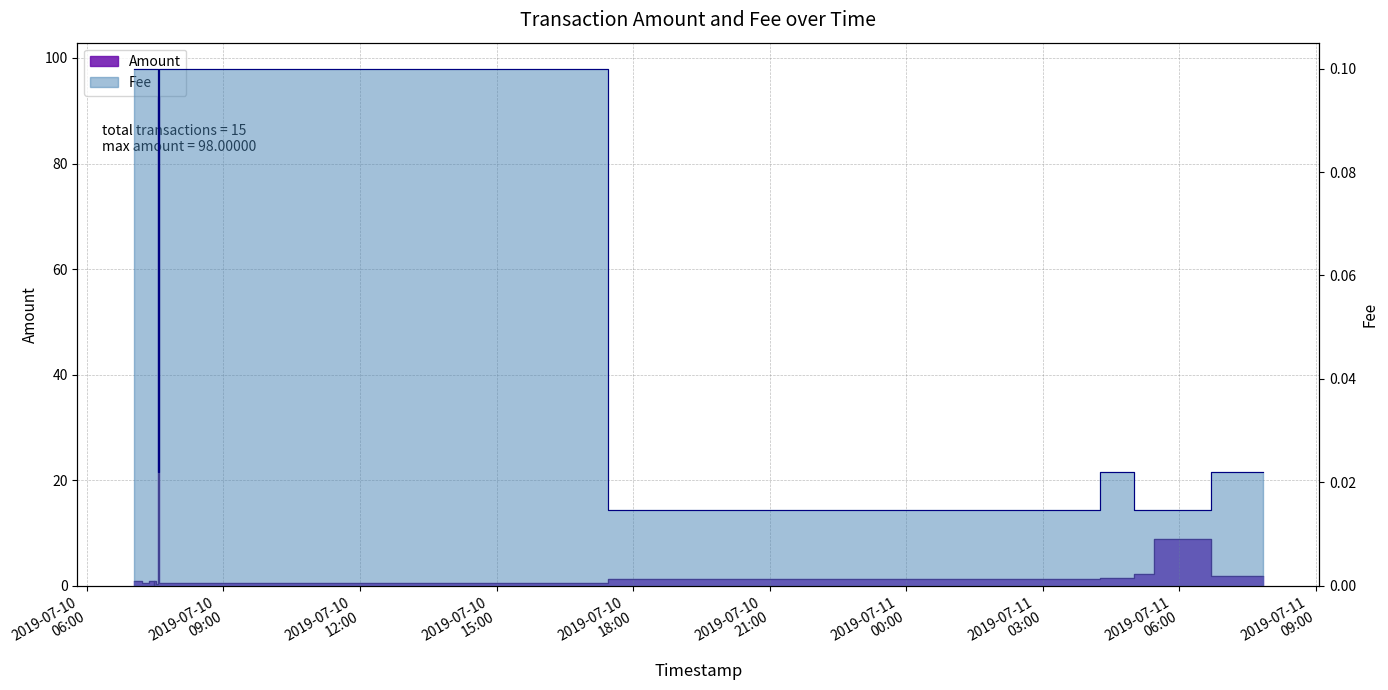

Reading left to right, list all the values displayed in this chart.

Amount: 1.0	1.0	0.6	1.0	0.1	1.0	0.3	98.0	0.6	1.2	1.3	1.5	2.3	8.9	1.9
Fee: 0.1	0.1	0.1	0.1	0.1	0.1	0.1	0.0	0.1	0.0	0.0	0.0	0.0	0.0	0.0